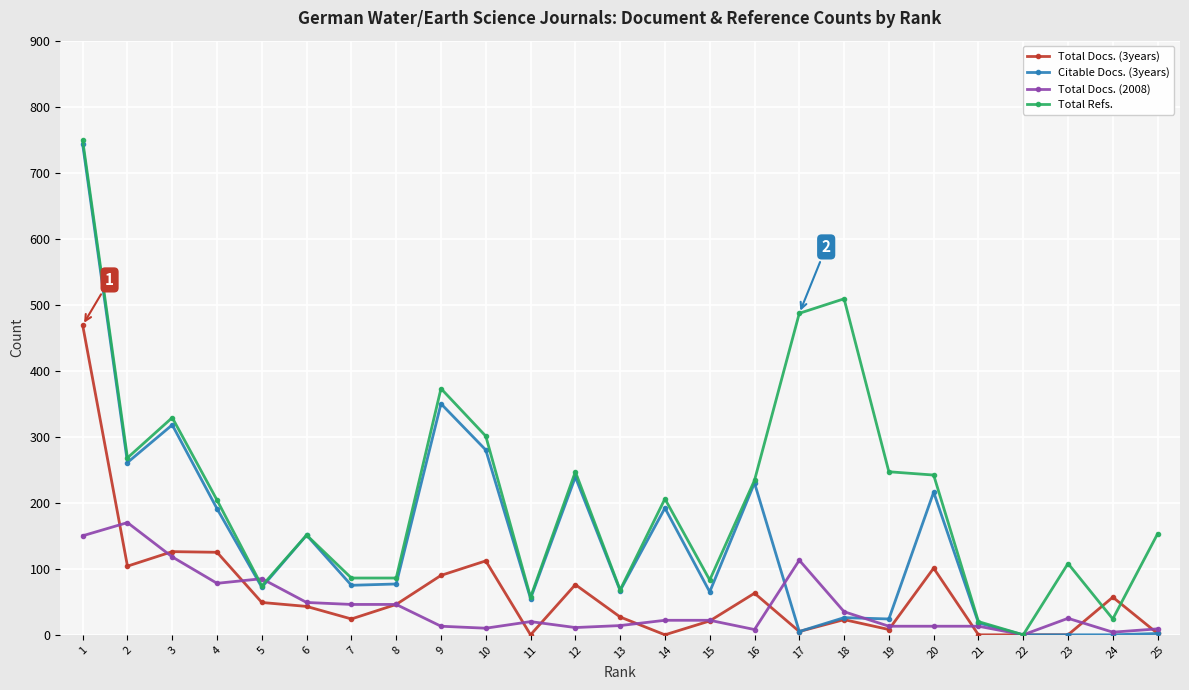

Does the chart display data point markers on the line(s)?

Yes